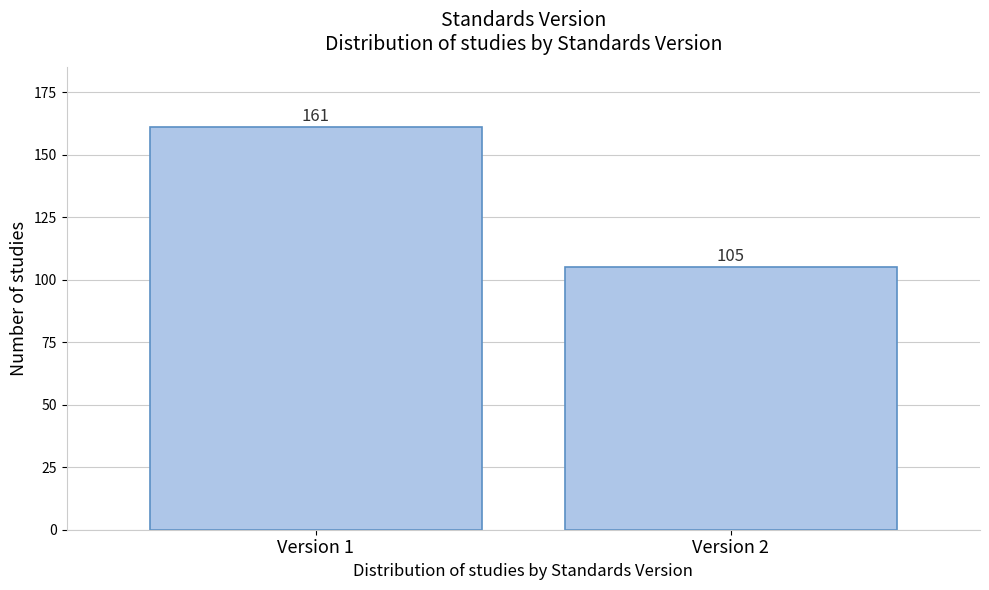

Reading right to left, list all the values displayed in this chart.

105	161